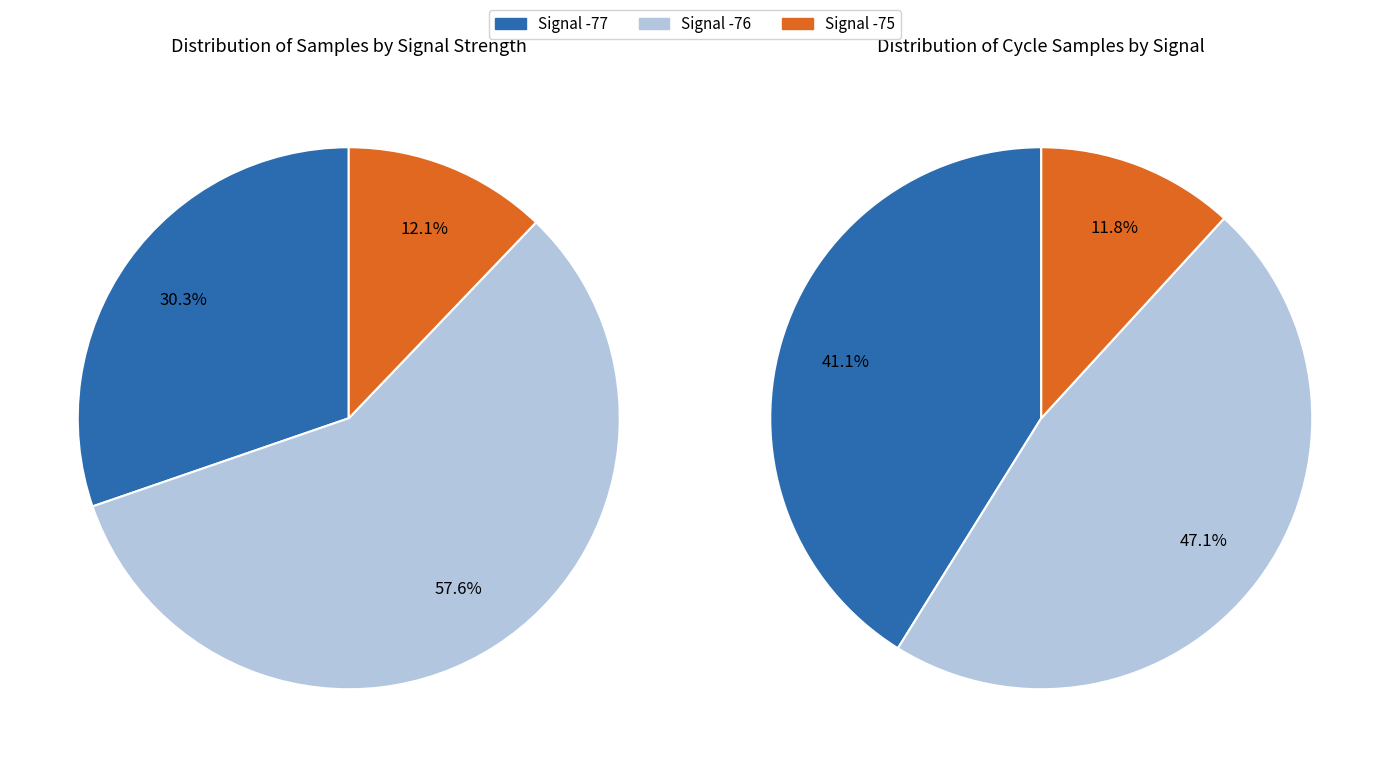

Do 2 and 7 together represent more than half of the pie?

No